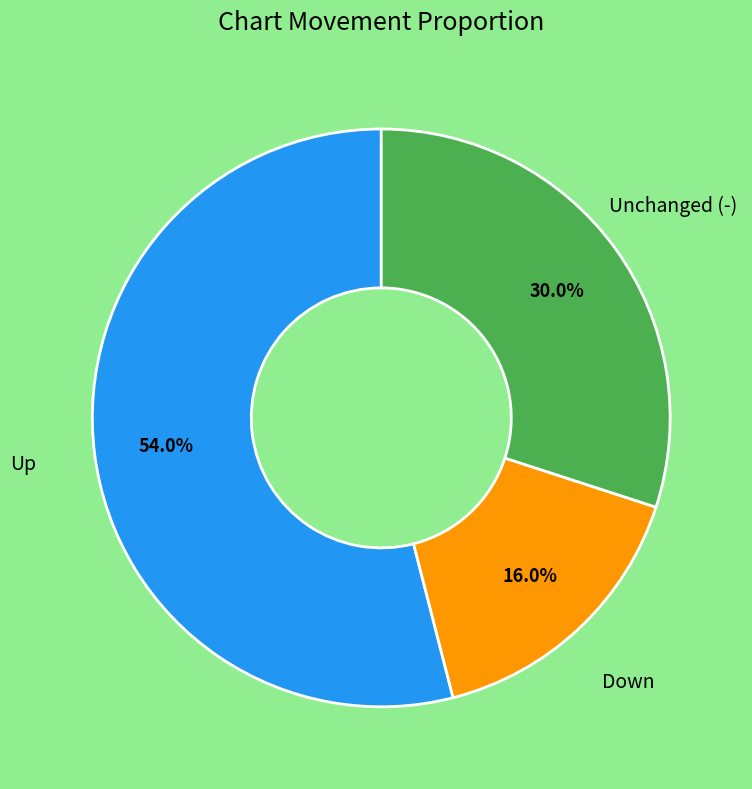

How many slices are in this pie chart?

3